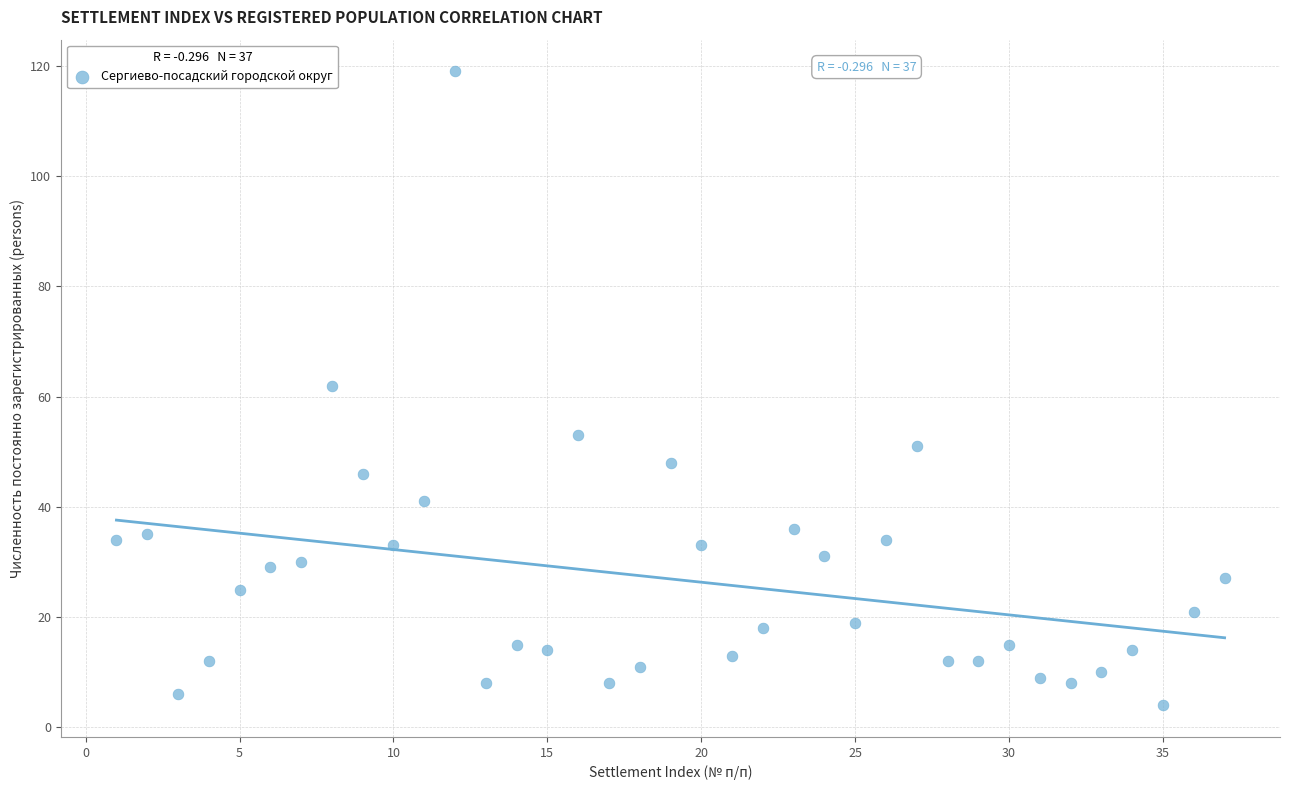

What is the range of X values (max minus min)?

36